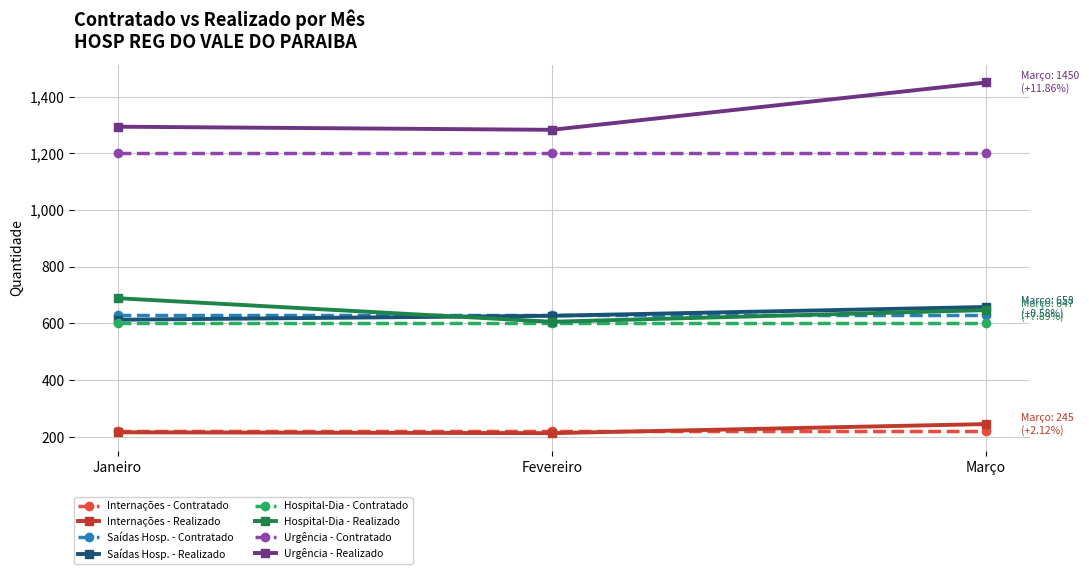

At how many categories does at least one series exceed 524?

3